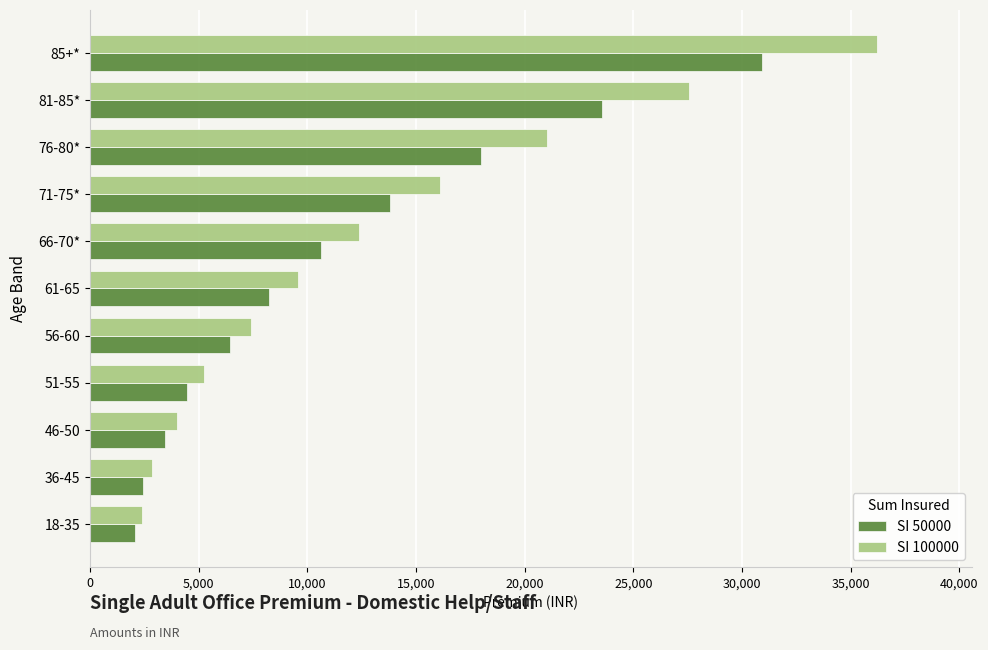

What is the maximum value shown in the chart?

36218.1